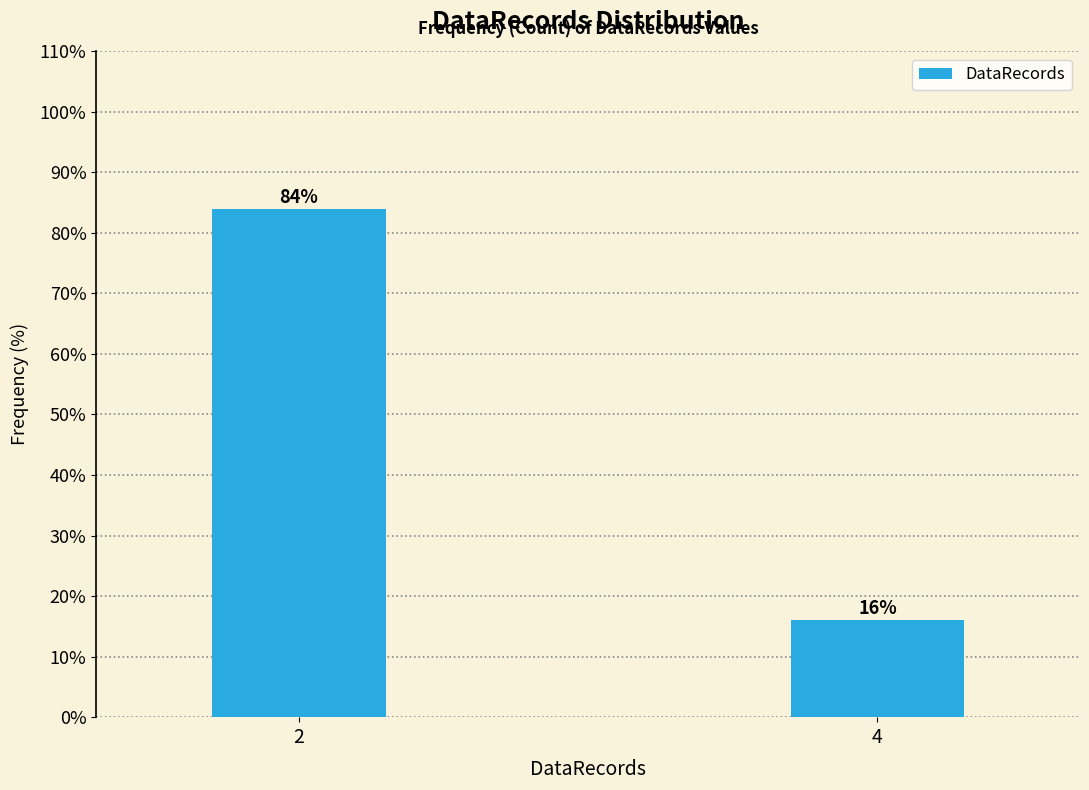

Reading left to right, extract all data points from this chart.

84	16